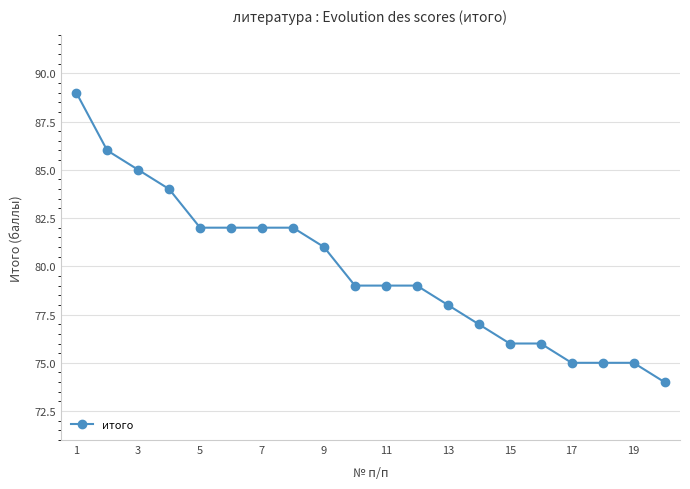

What is the greatest value displayed?

89